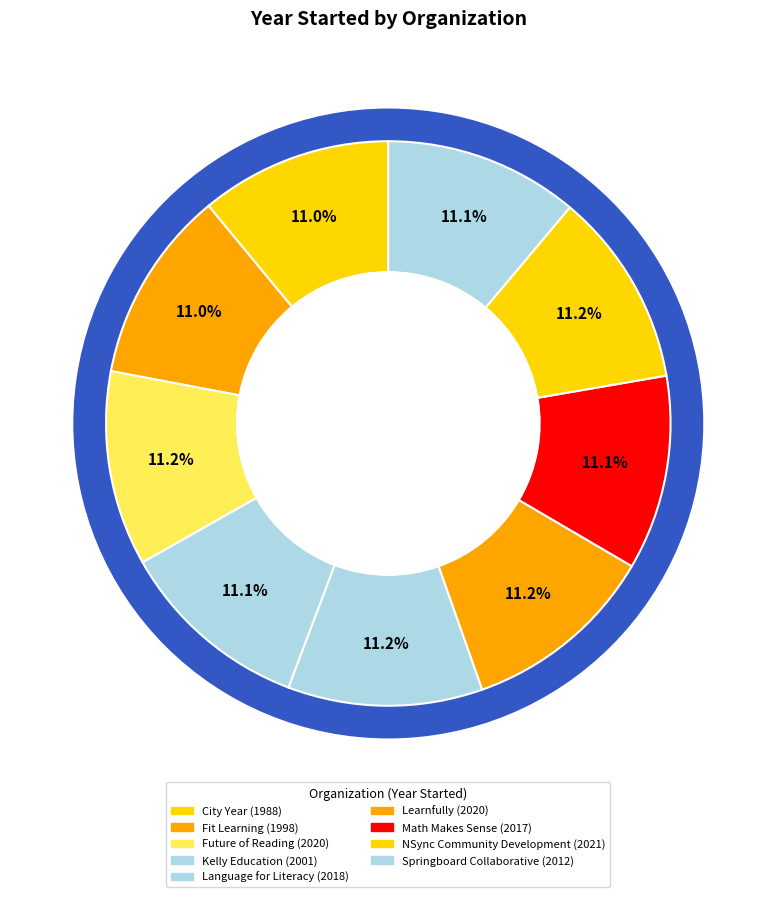

The Future of Reading slice represents 21% of the pie. True or false?

False